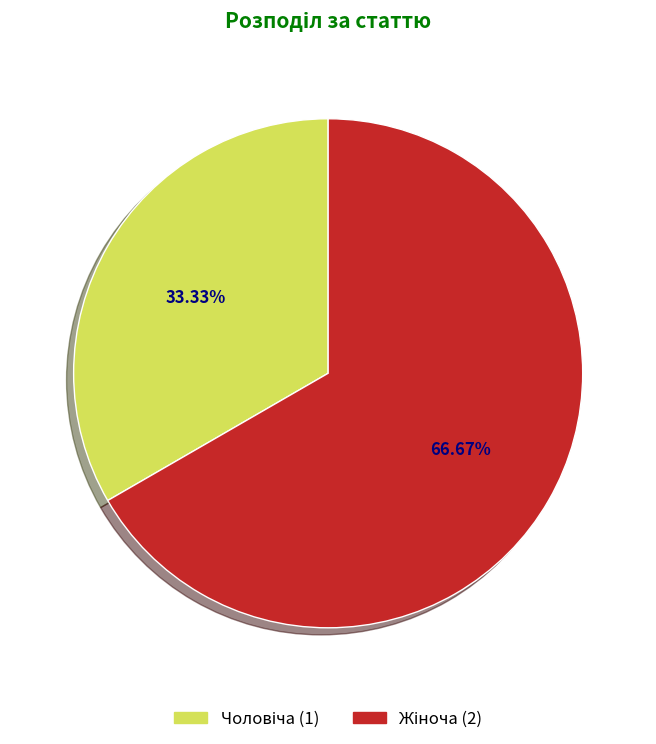

Is there any slice that represents more than half of the pie?

Yes